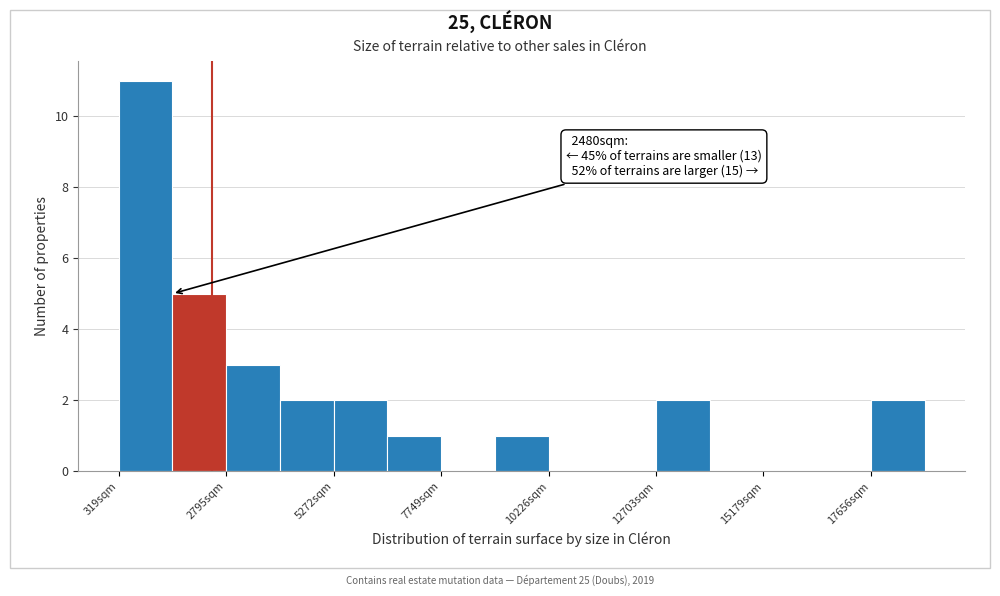

Read against the x-axis, roughly where is the centre of the tallest bar?

1000